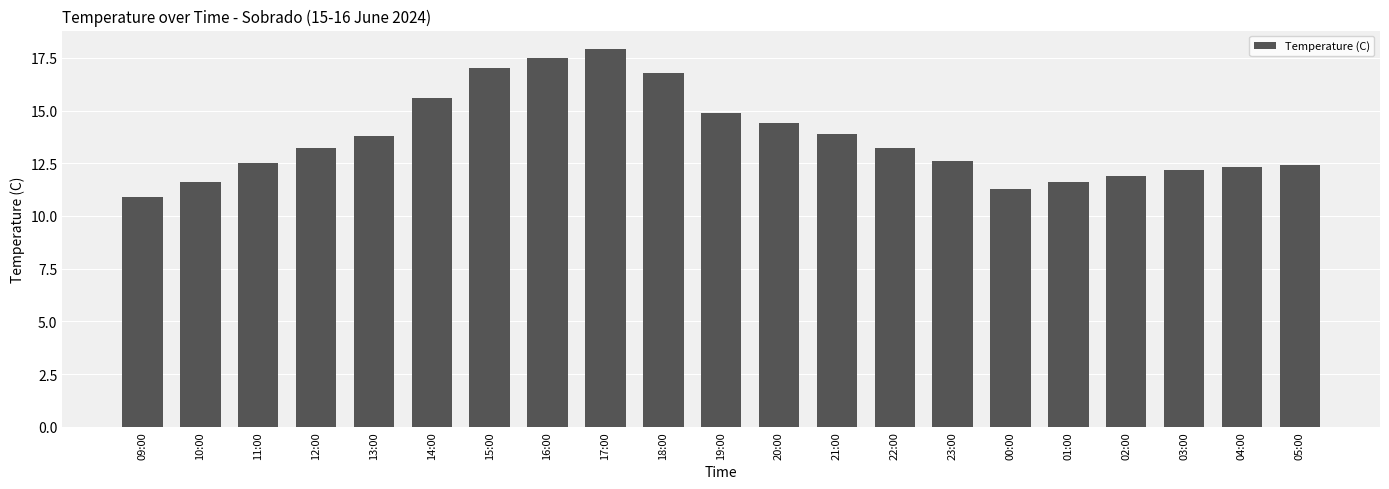

What is the sum of the values at 00:00 and 14:00?

26.9